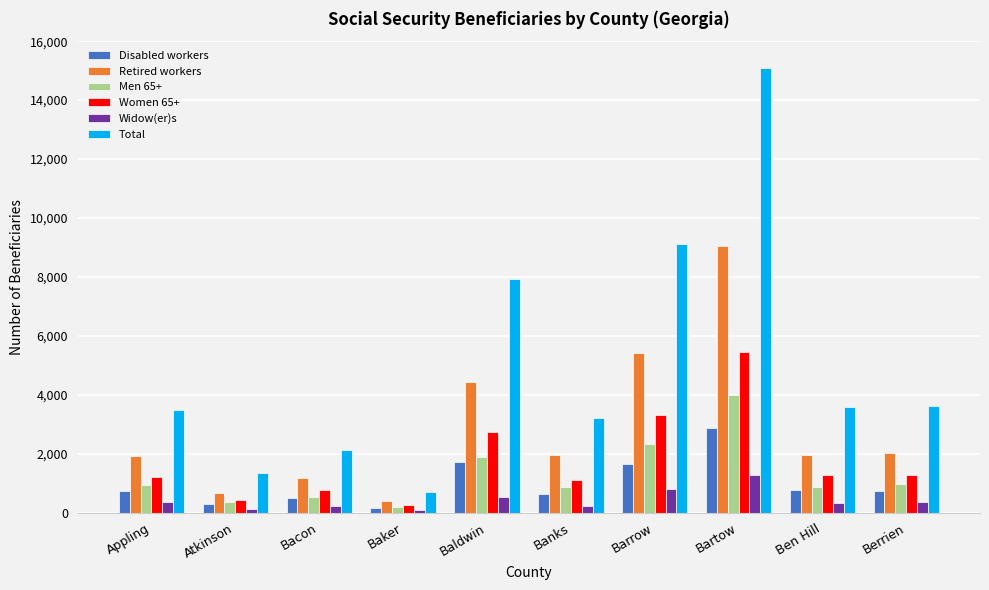

How many distinct data groups are displayed?

6